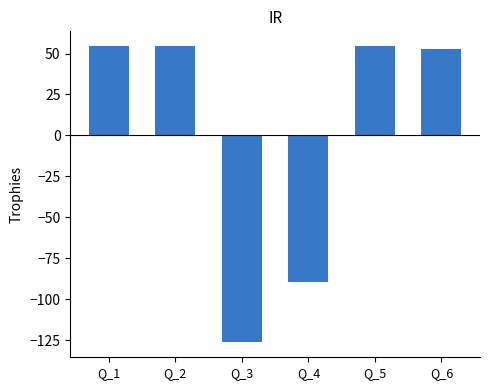

What is the greatest value displayed?

54.5